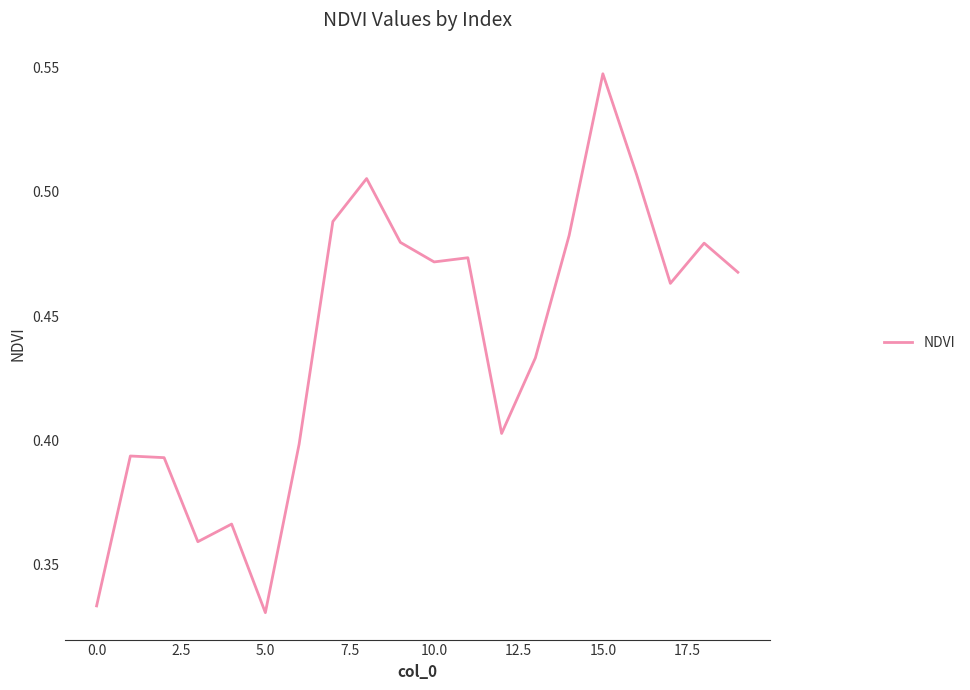

How many lines are shown in the chart?

1